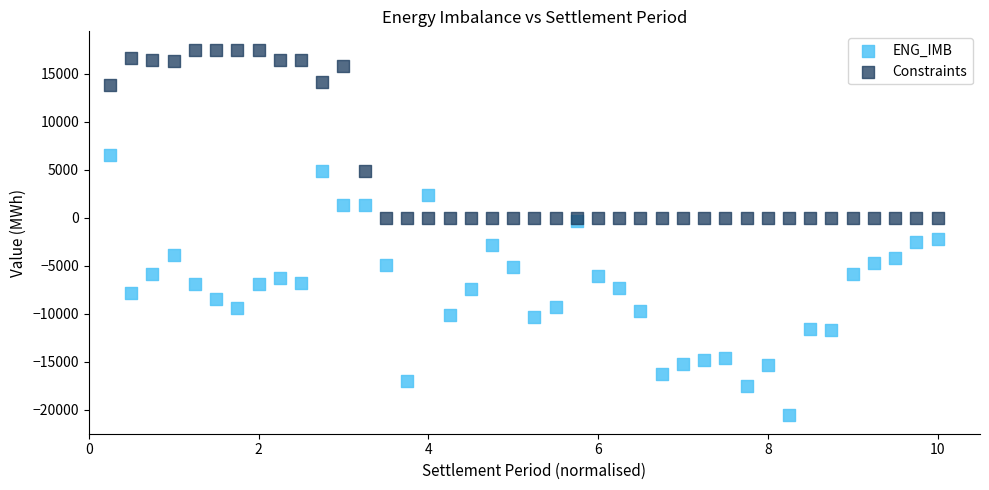

In the Constraints series, what Y value is closest to 8754?

4888.5